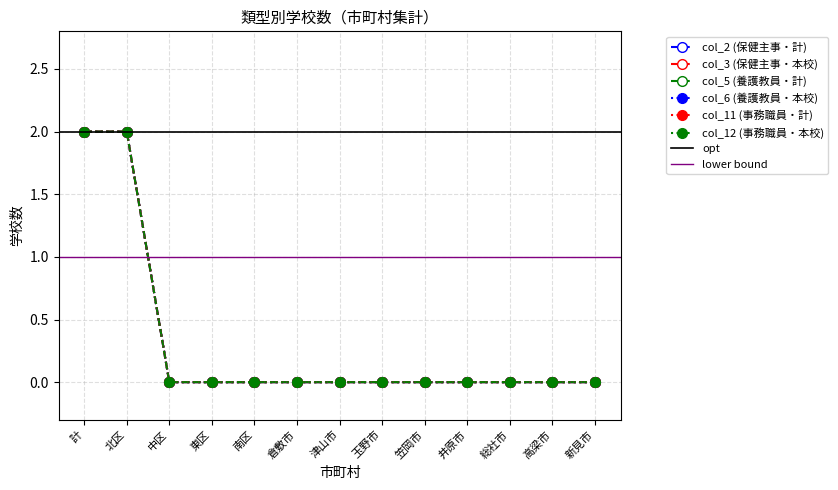

Count the number of categories in the chart.

13